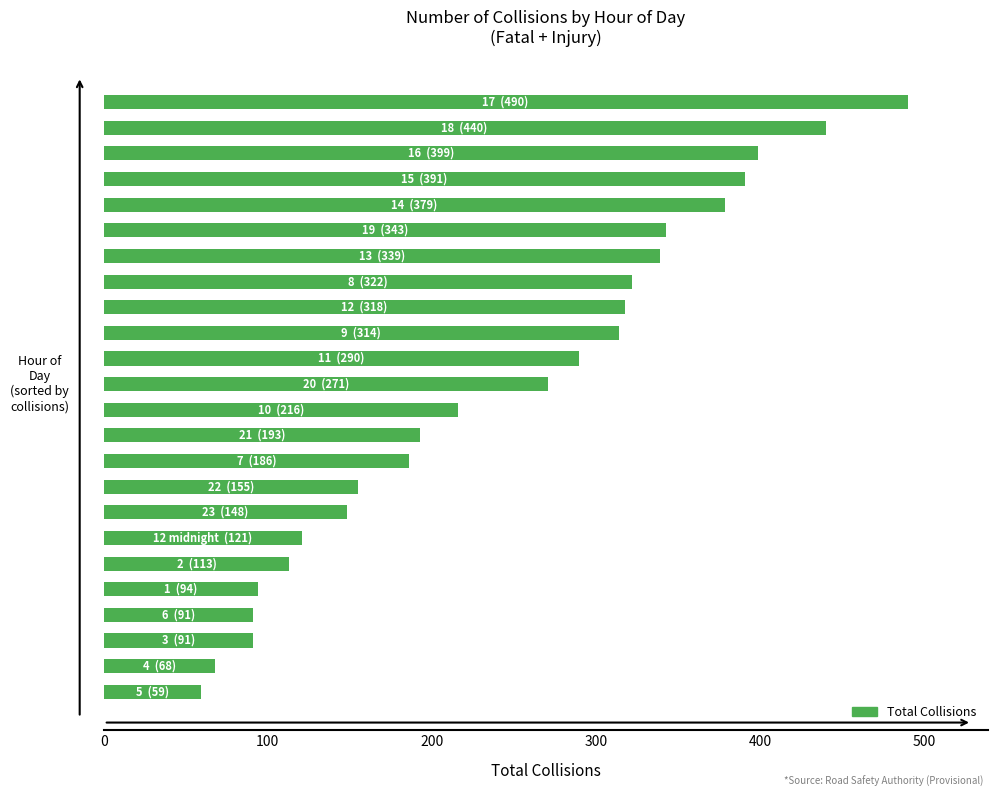

Count the number of data series in this chart.

1